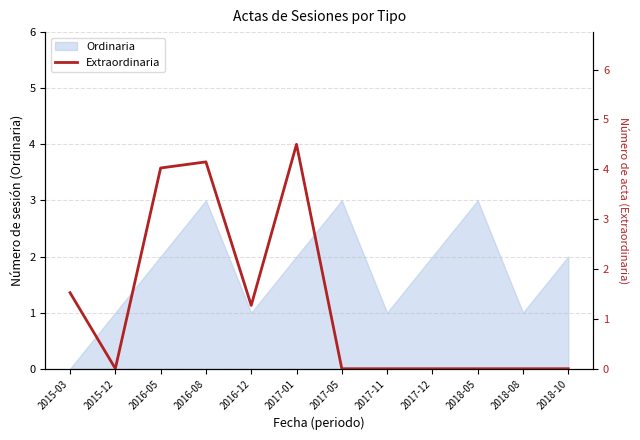

At which category does the data reach its first local valley?

2015-12